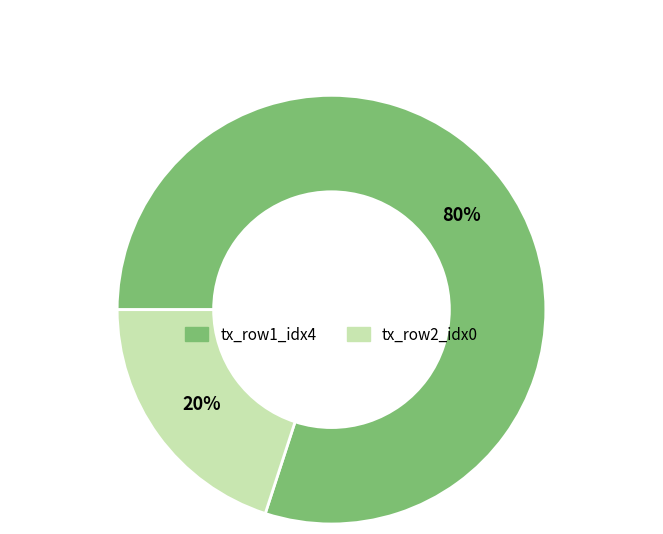

To the nearest percent, what is the difference between the largest and smallest slice percentages?

60%